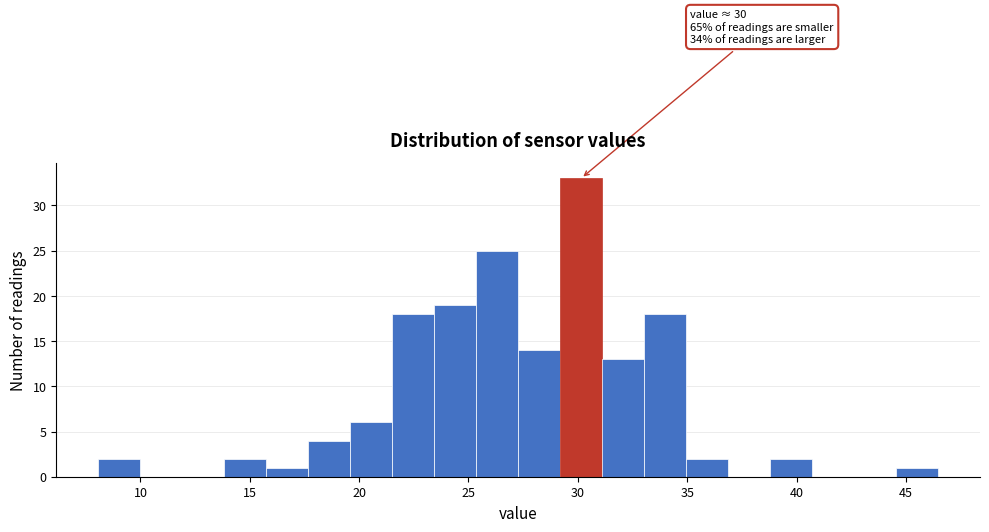

Around what value on the x-axis is the tallest bar? Give the approximate position of its centre, as read against the axis.

30.0